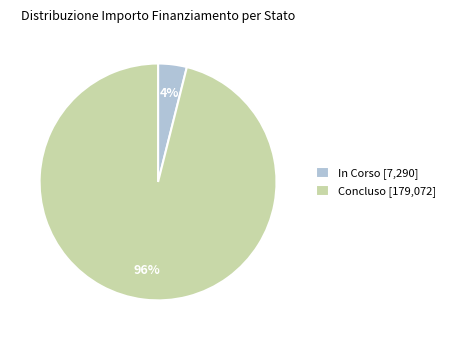

True or false: Concluso [179,072] accounts for 96% of the total.

True